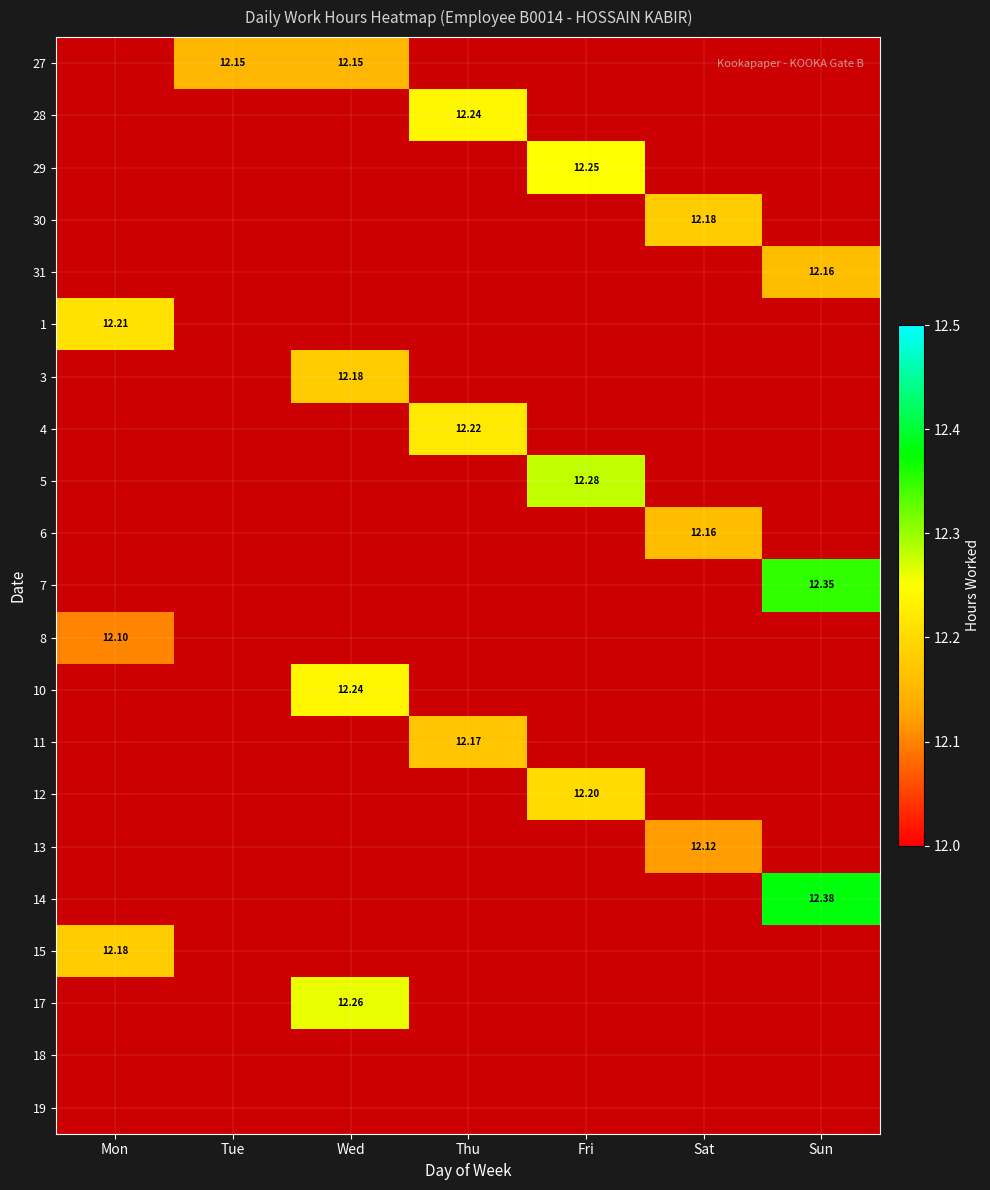

Which category has the lowest value in the 10 series?

Mon